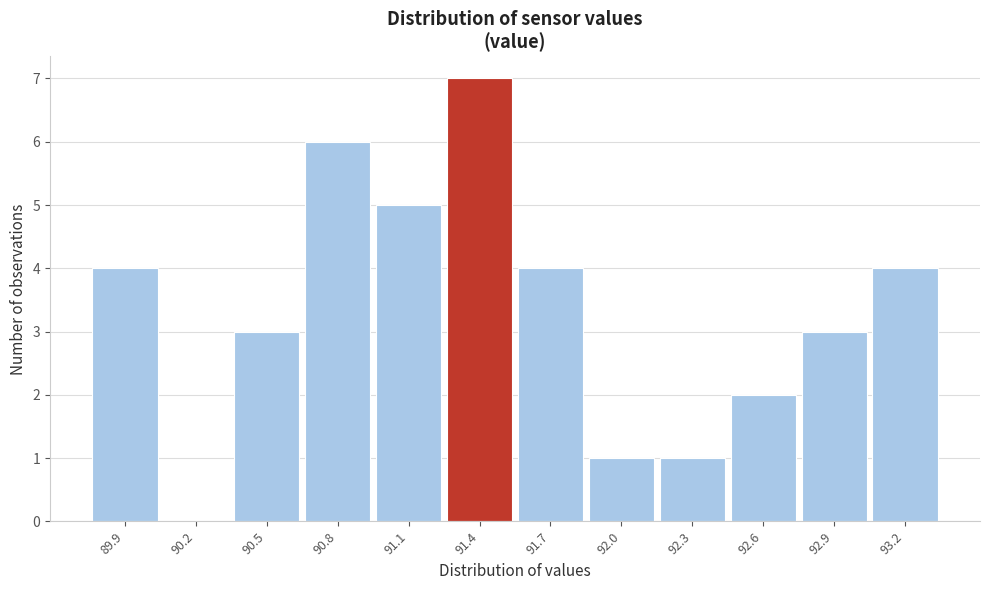

Reading right to left, list all the values displayed in this chart.

93.2=4	92.9=3	92.6=2	92.3=1	92.0=1	91.7=4	91.4=7	91.1=5	90.8=6	90.5=3	90.2=0	89.9=4